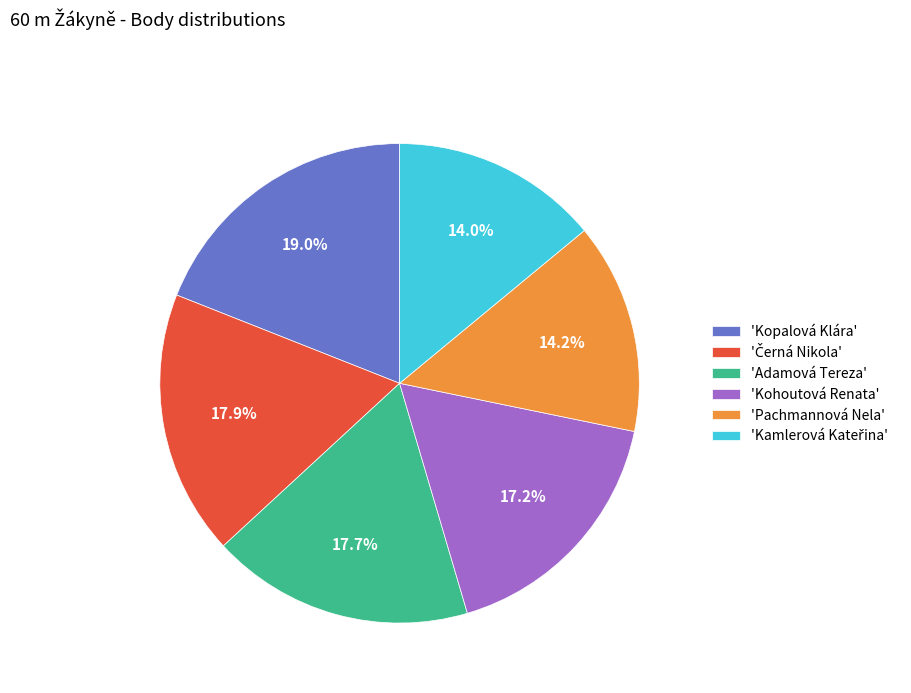

Which slice is the largest?

'Kopalová Klára'